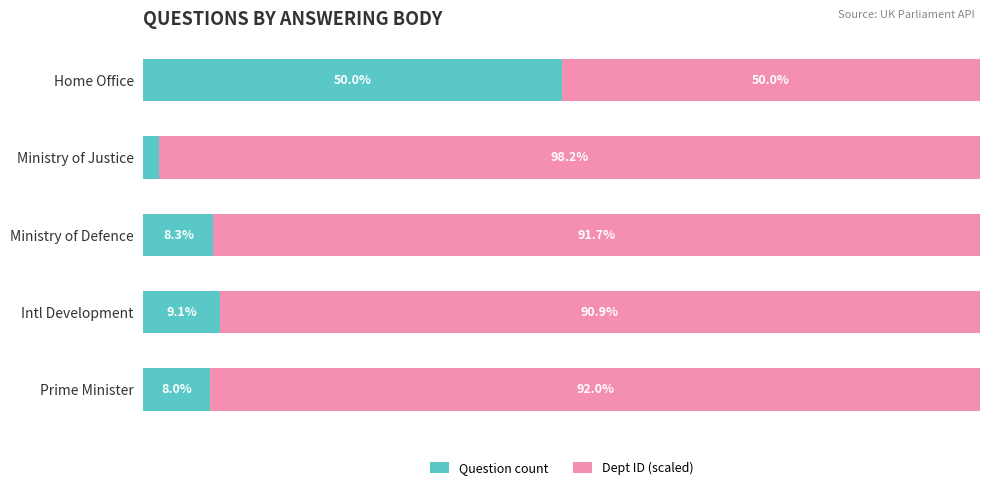

Where is Question count nearest to the value 25?

Intl Development